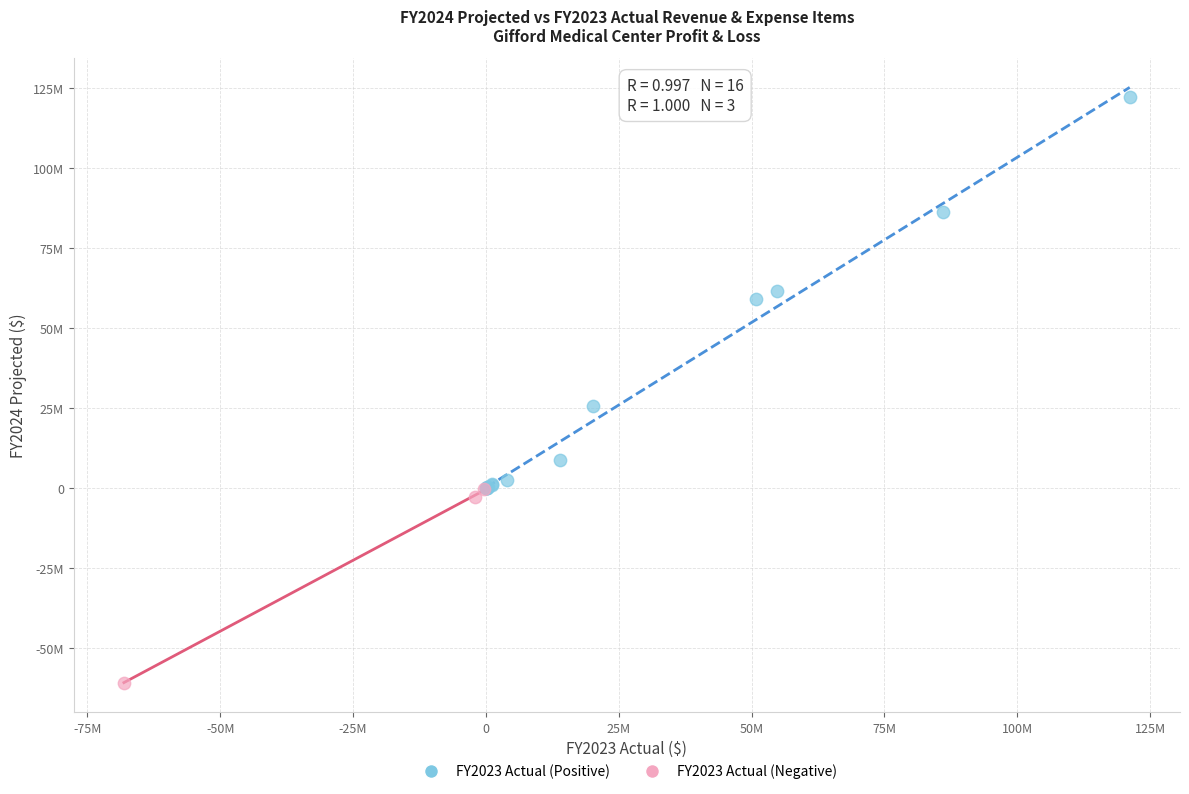

Which series contains the highest Y value?

FY2023 Actual (Positive)